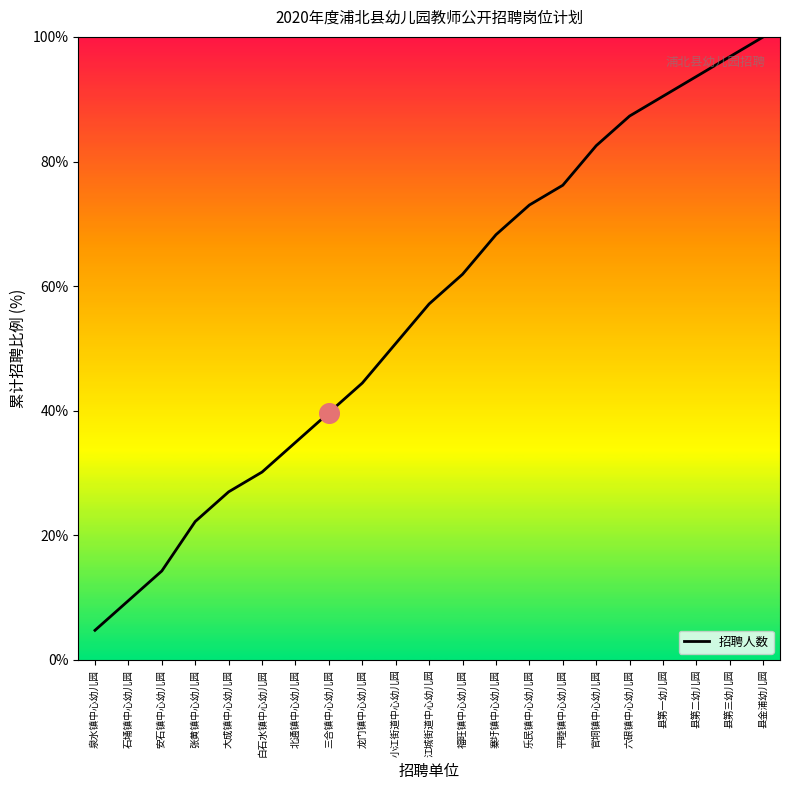

What is the change in value from 三合镇中心幼儿园 to 县金浦幼儿园?

+60.3